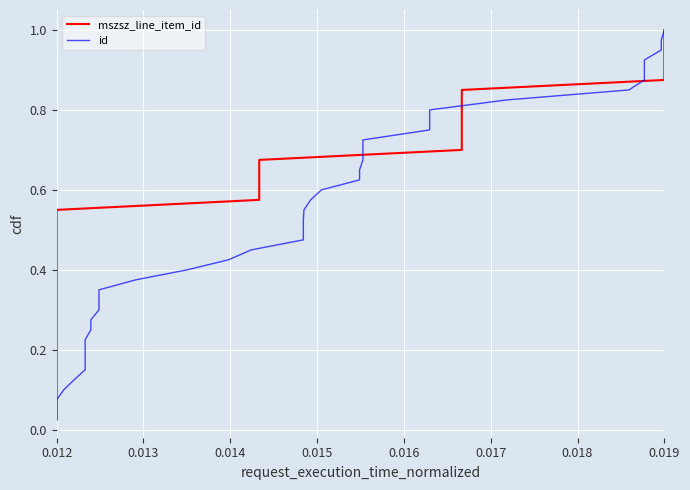

The value of id at 23 is 0.4. True or false?

False